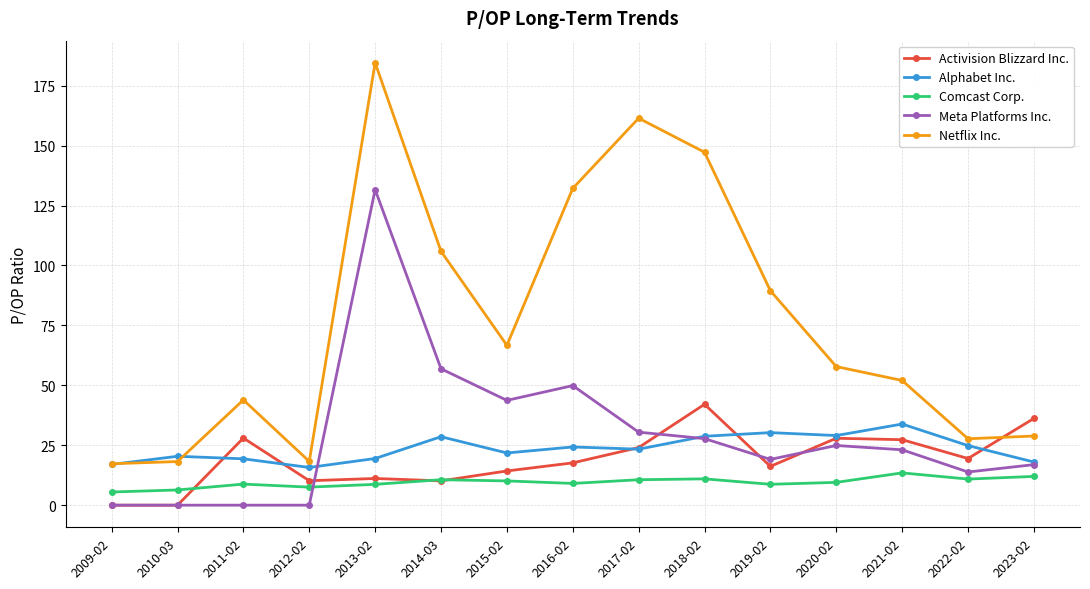

What is the approximate value of Netflix Inc. at 2020-02?

57.8